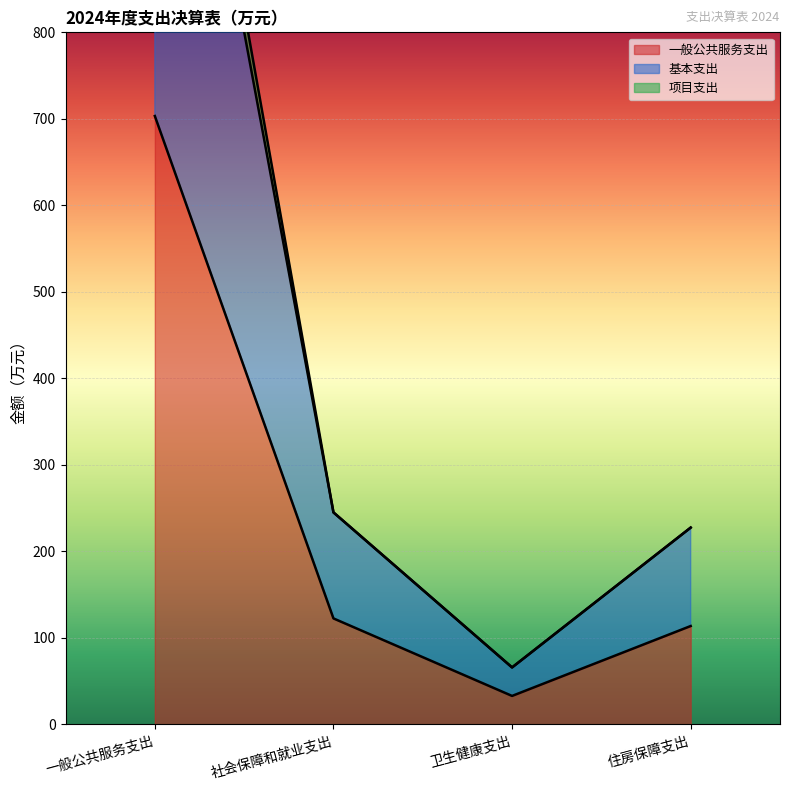

How many lines are shown in the chart?

3